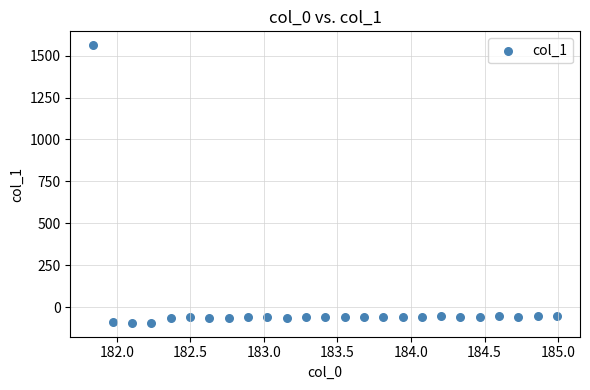

What is the range of X values (max minus min)?

3.1